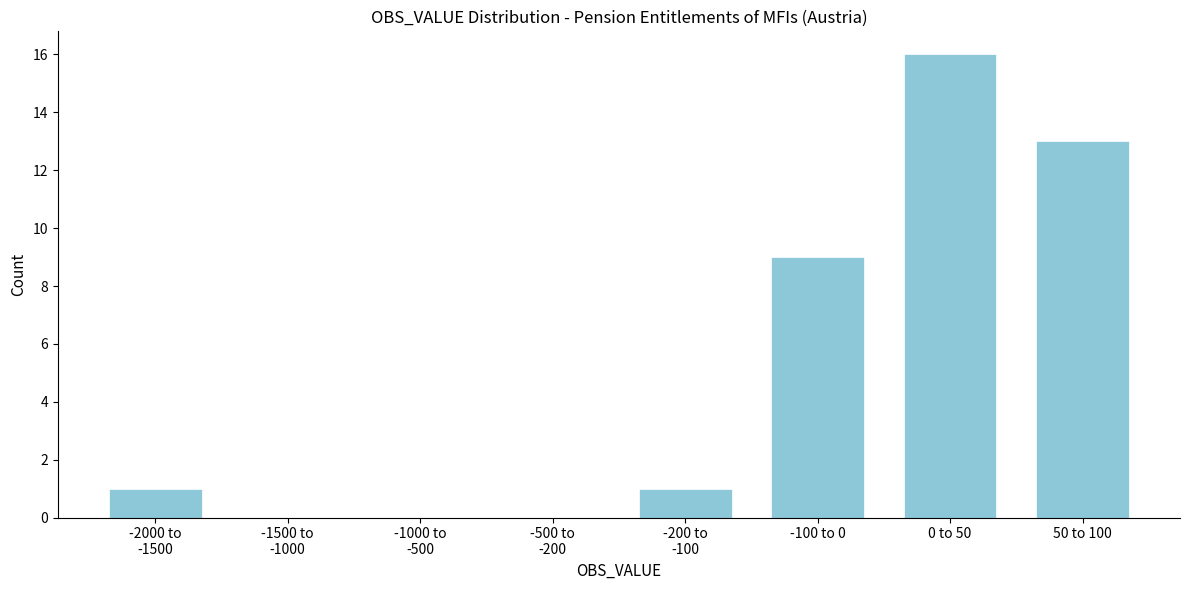

Which category has the highest value across all series?

0 to 50